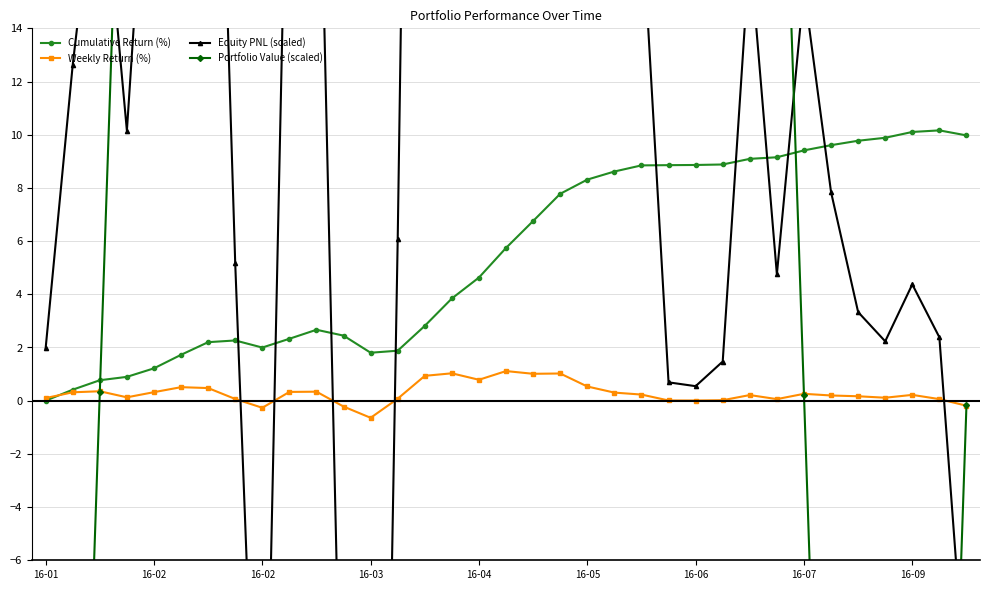

What is the difference between the Cumulative Return (%) values at 34 and 11?

7.5